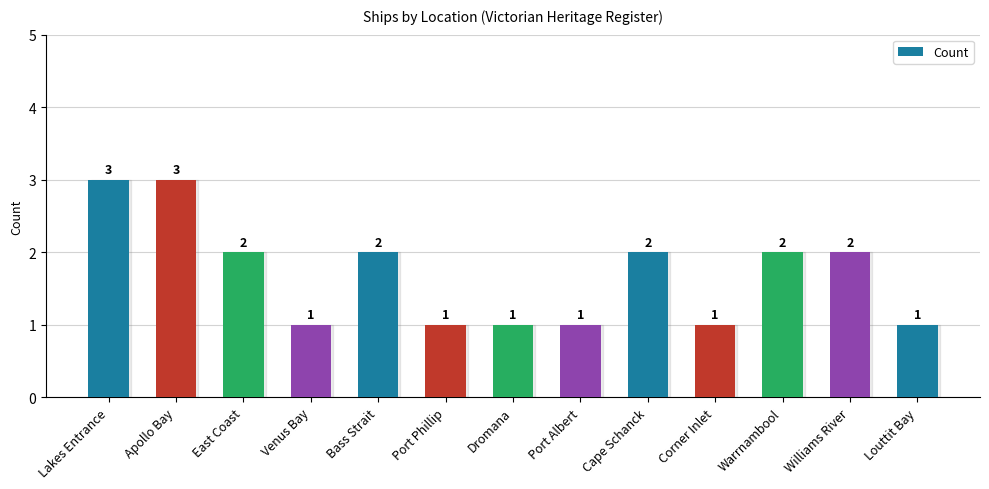

At which label does the data first exceed 2?

Lakes Entrance